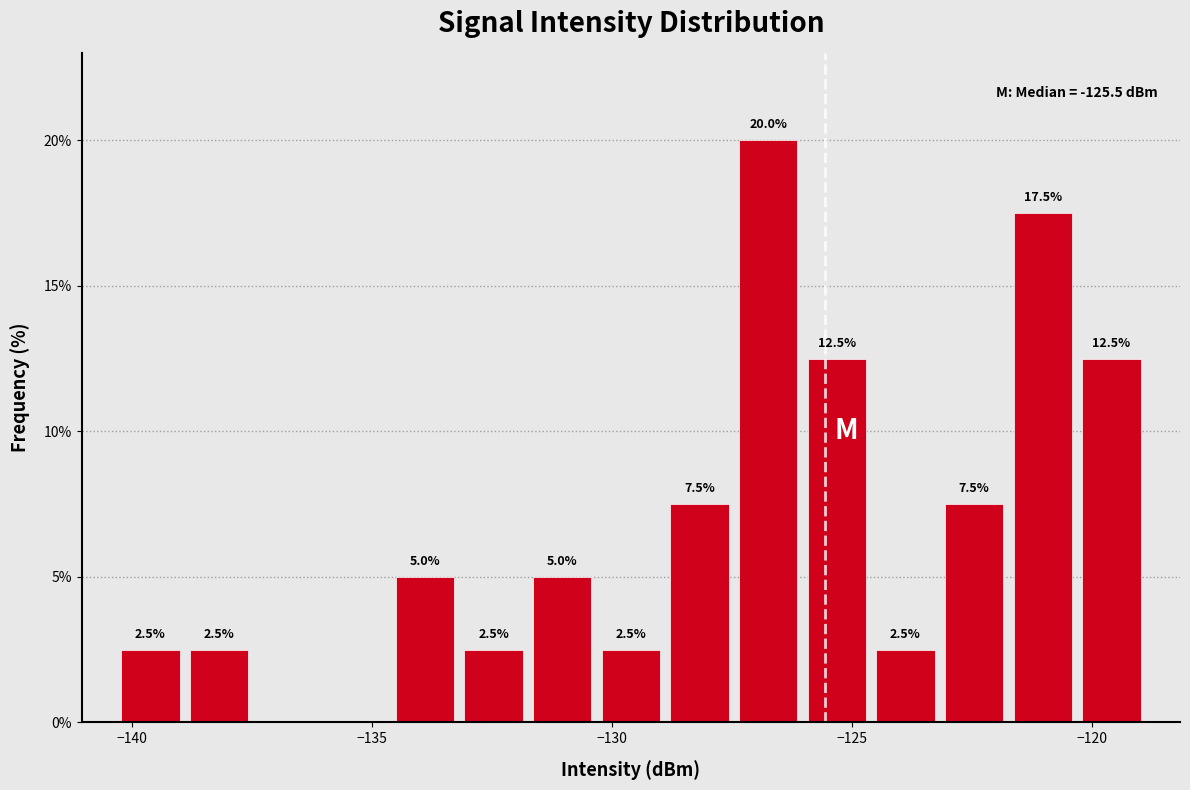

Around what value on the x-axis is the tallest bar? Give the approximate position of its centre, as read against the axis.

-126.5